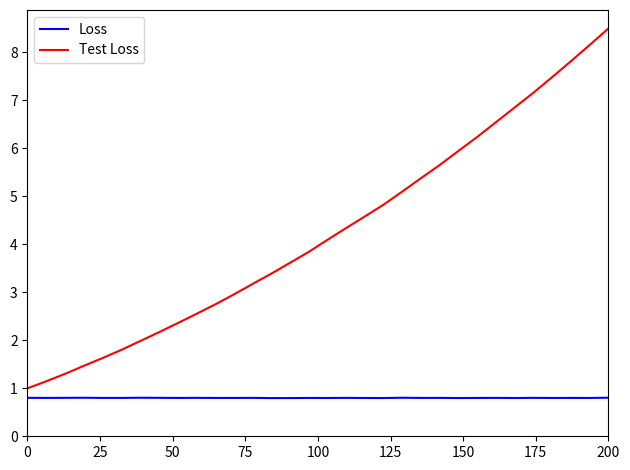

Rank the series by their maximum value, from lowest to highest.

Loss, Test Loss